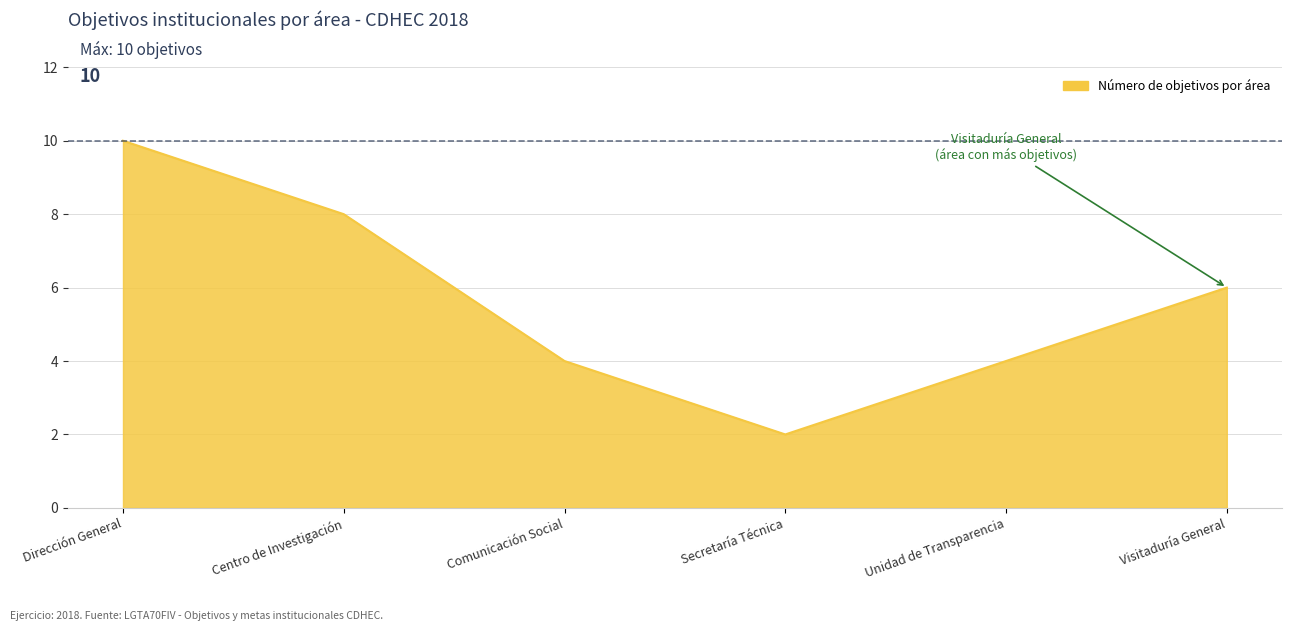

The chart shows a value of 3 at Dirección General. True or false?

False